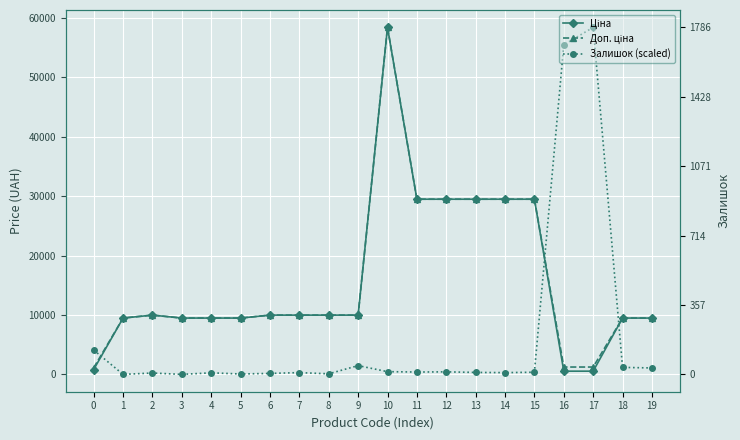

What is the approximate value of Доп. ціна at 4?

9480.1